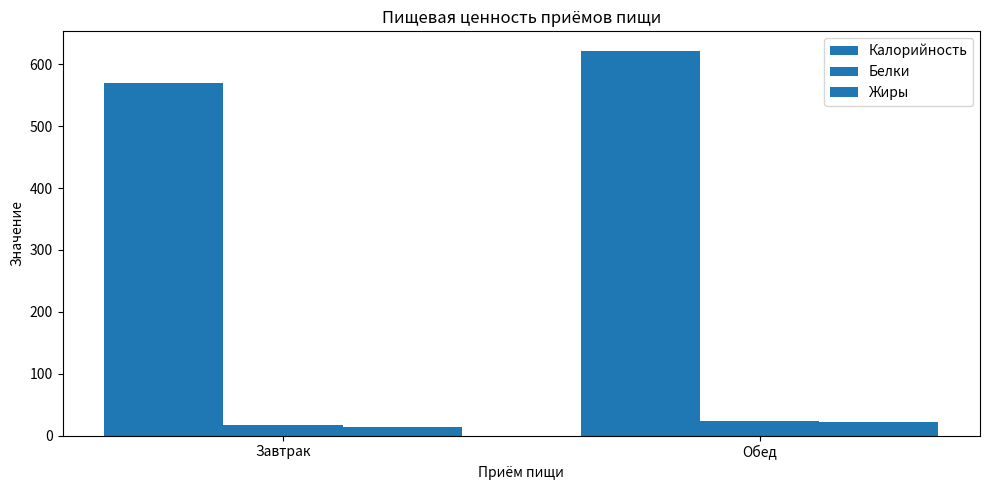

How many data points does each series have?

2